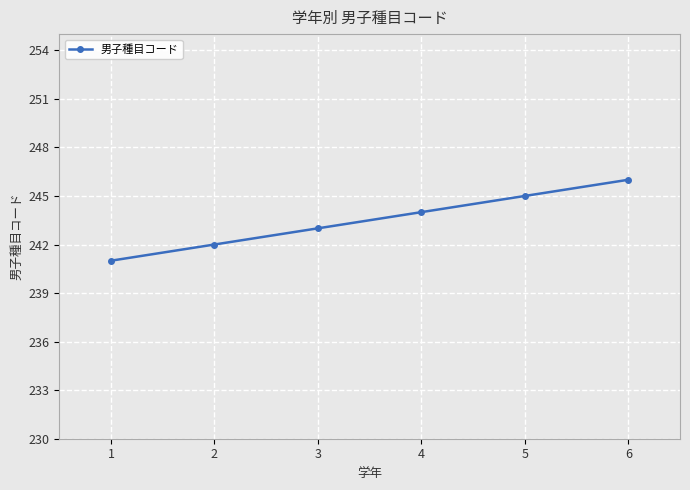

At which label is the value closest to 243?

3